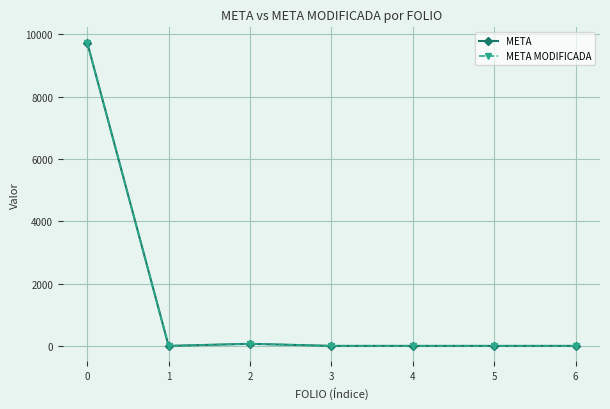

True or false: META MODIFICADA has more than 2 interior local peaks.

False